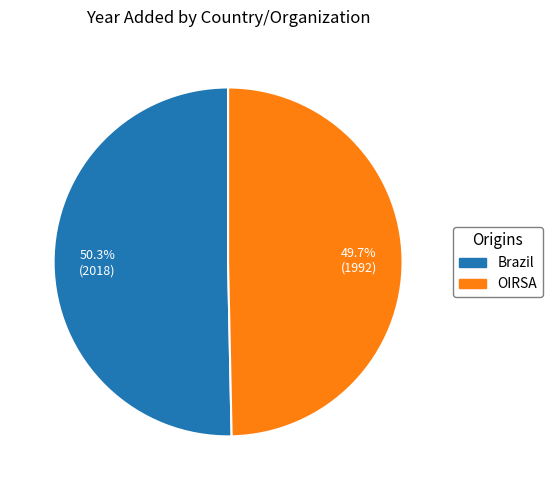

Which category has the smallest portion of the pie?

OIRSA